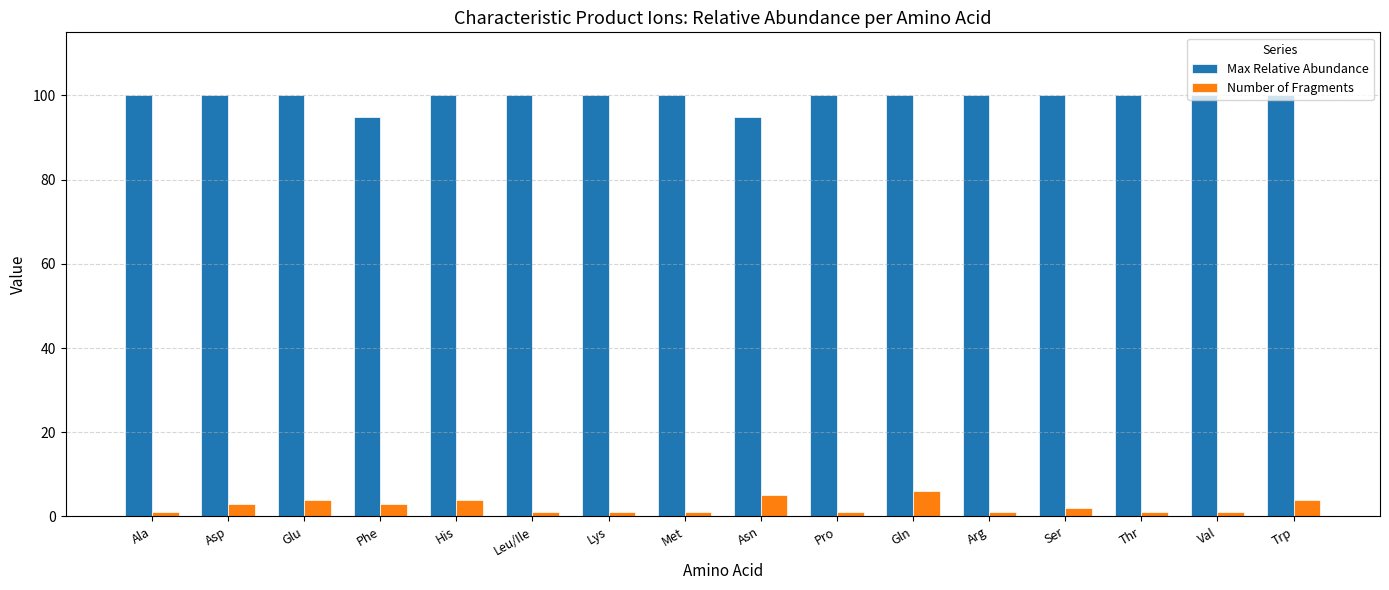

At which category is the sum across all series the highest?

Gln